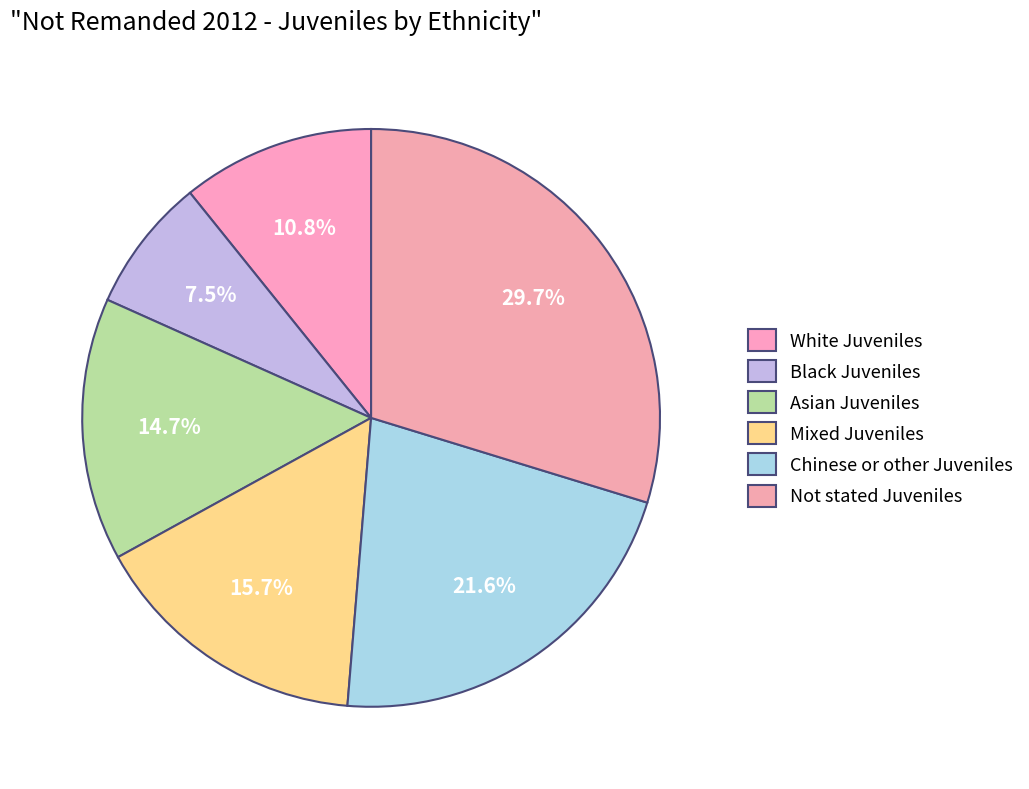

Rank the categories by value from lowest to highest.

Black Juveniles, White Juveniles, Asian Juveniles, Mixed Juveniles, Chinese or other Juveniles, Not stated Juveniles